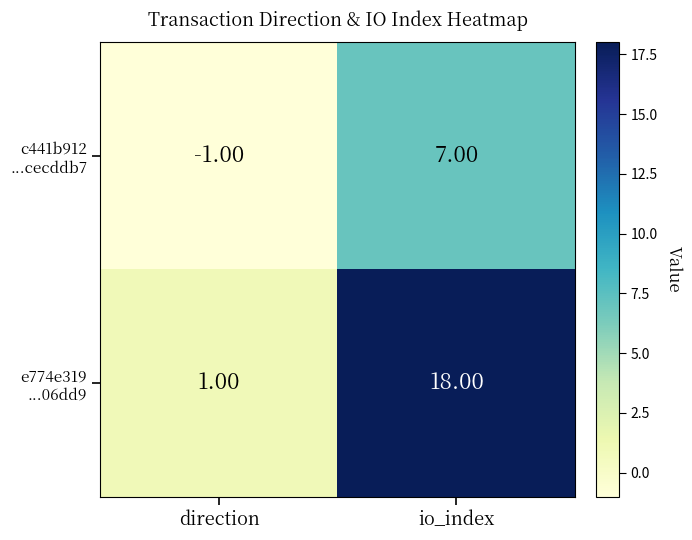

Which label corresponds to the largest value in the chart?

io_index